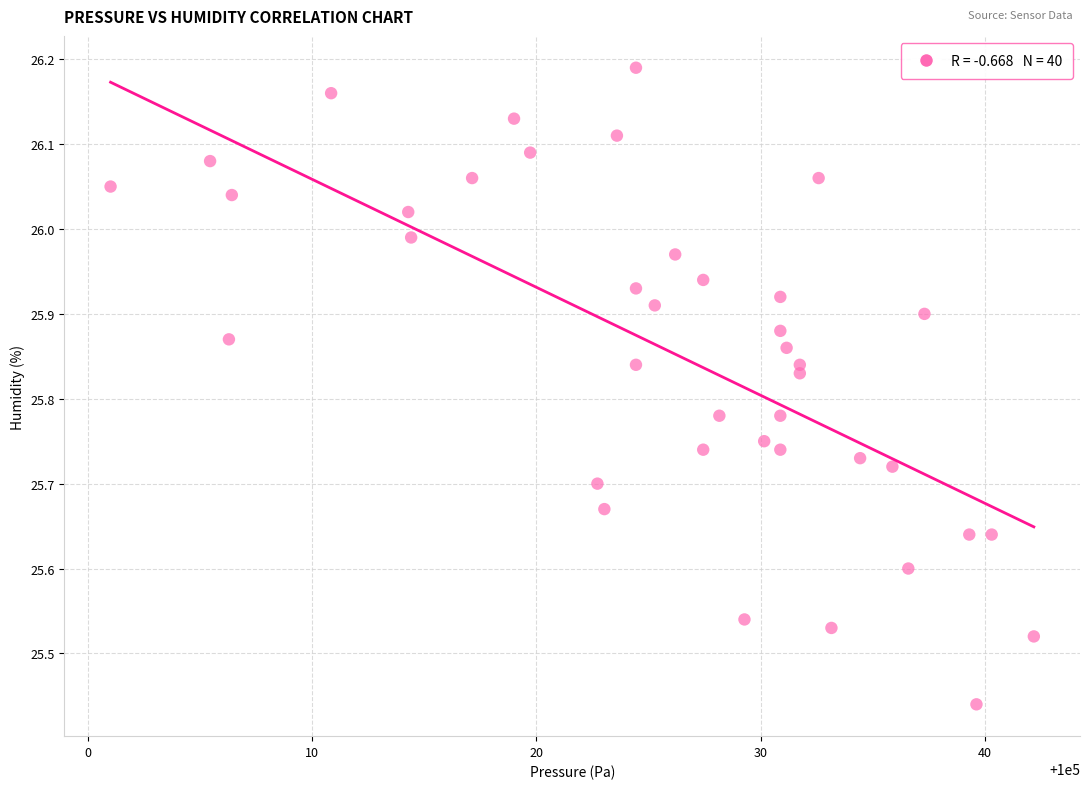

What is the range of X values (max minus min)?

41.2